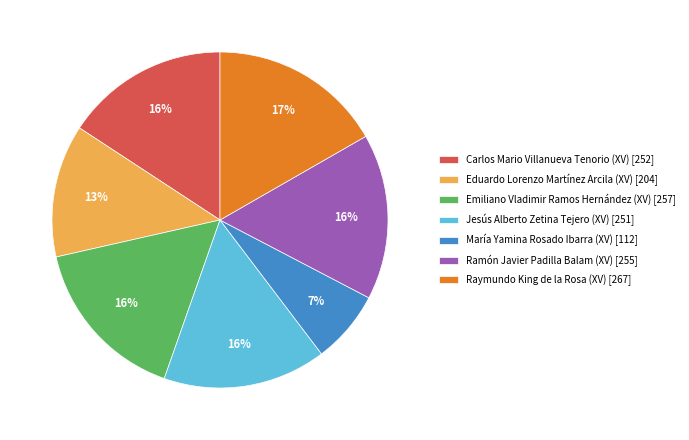

Which has a higher value, Eduardo Lorenzo Martínez Arcila (XV) [204] or Jesús Alberto Zetina Tejero (XV) [251]?

Jesús Alberto Zetina Tejero (XV) [251]